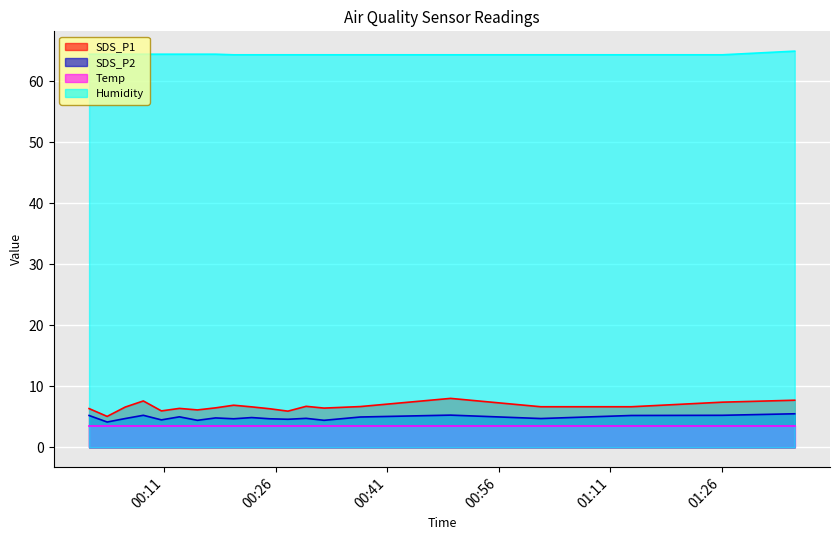

Does the chart display data point markers on the line(s)?

No